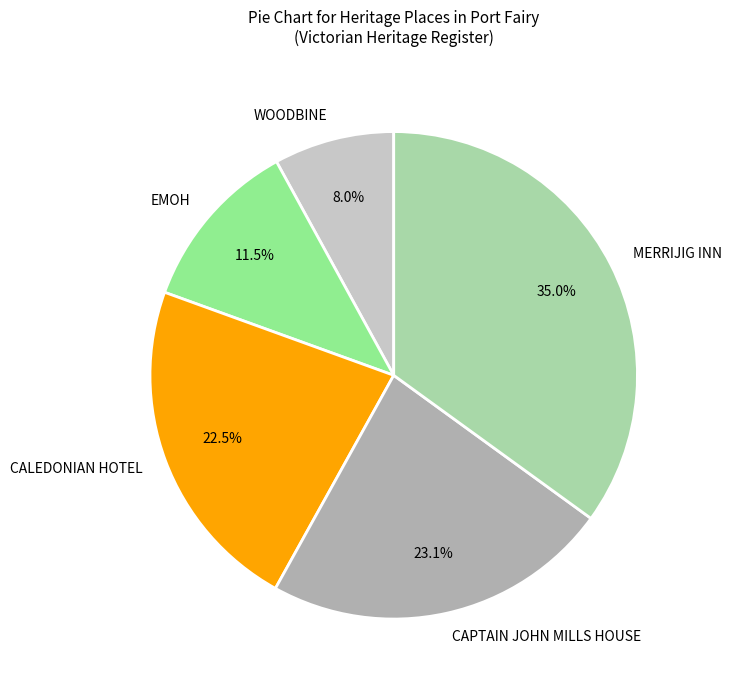

To the nearest percent, what is the difference between the WOODBINE and MERRIJIG INN slice percentages?

27%